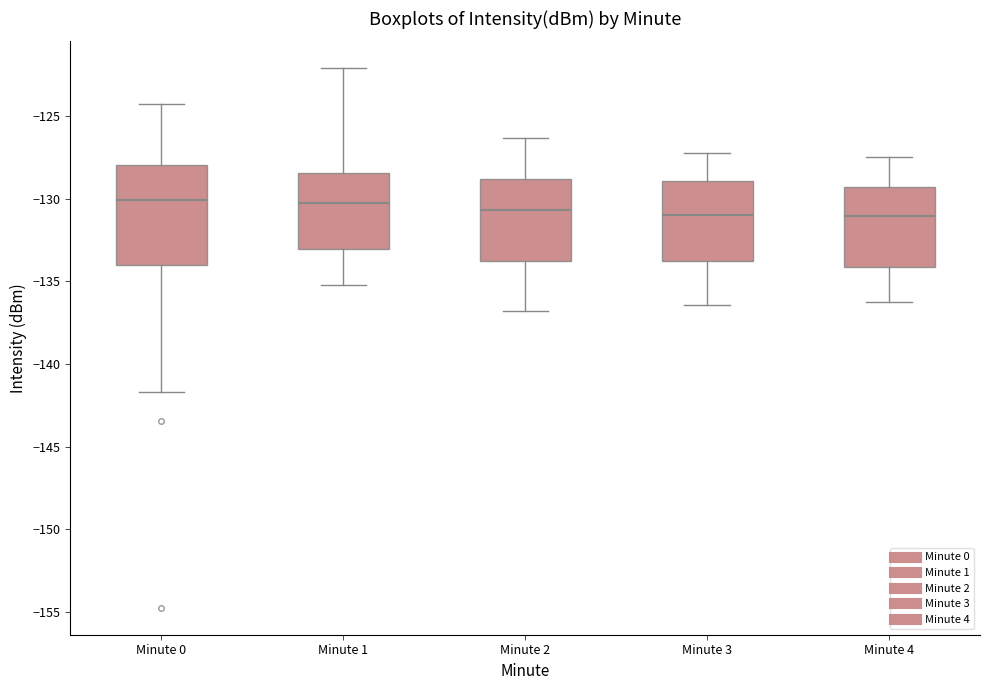

Reading left to right, read every box against the y-axis: the position of its median line, the range the box covers, and the ends of its whiskers. The values are not printed on the chart, so give them approximately, as read against the axis.

Minute 0: median -130.0, box -134.0 to -128.0, whiskers -141.5 to -124.5
Minute 1: median -130.0, box -133.0 to -128.5, whiskers -135.0 to -122.0
Minute 2: median -130.5, box -134.0 to -129.0, whiskers -137.0 to -126.5
Minute 3: median -131.0, box -134.0 to -129.0, whiskers -136.5 to -127.0
Minute 4: median -131.0, box -134.0 to -129.5, whiskers -136.0 to -127.5